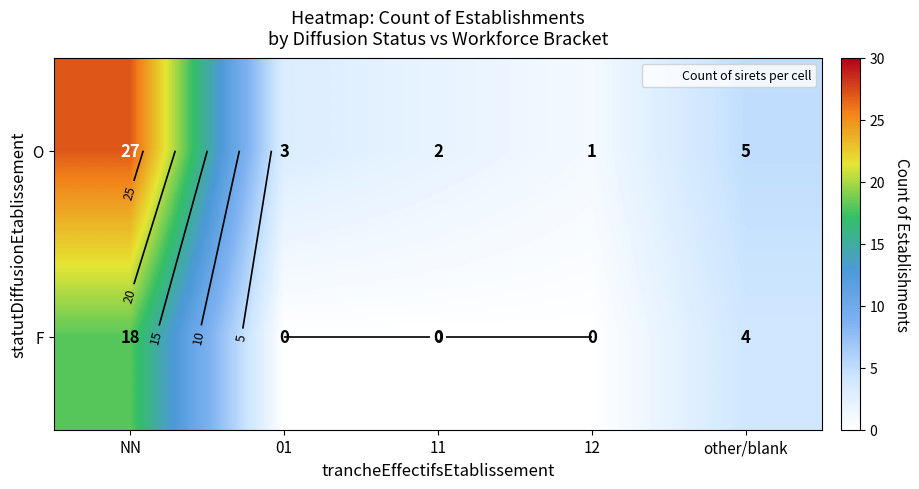

What is the total value across all series at other/blank?

9